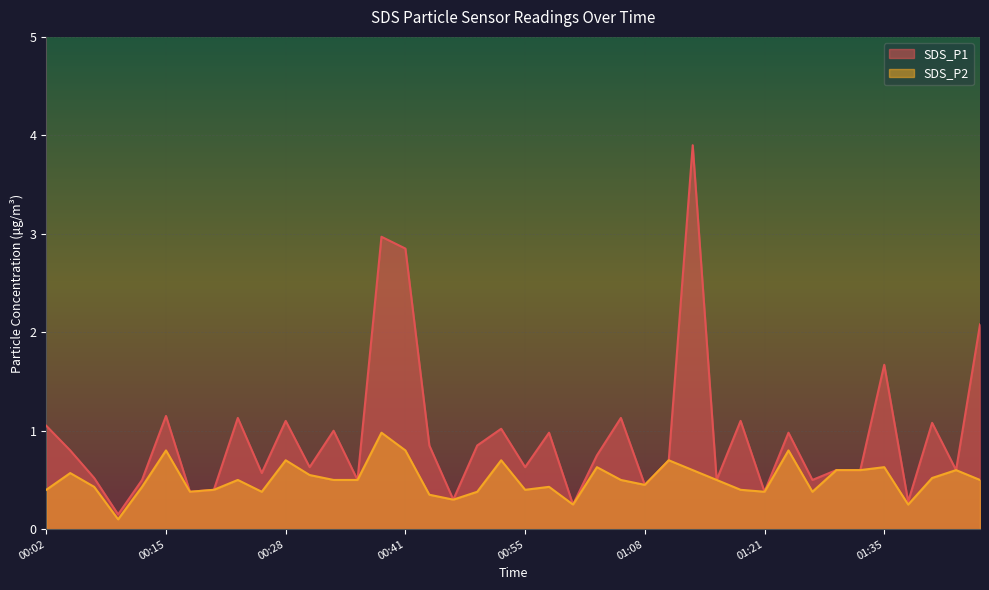

True or false: SDS_P1 has a value of 0.7 at 00:28.

False